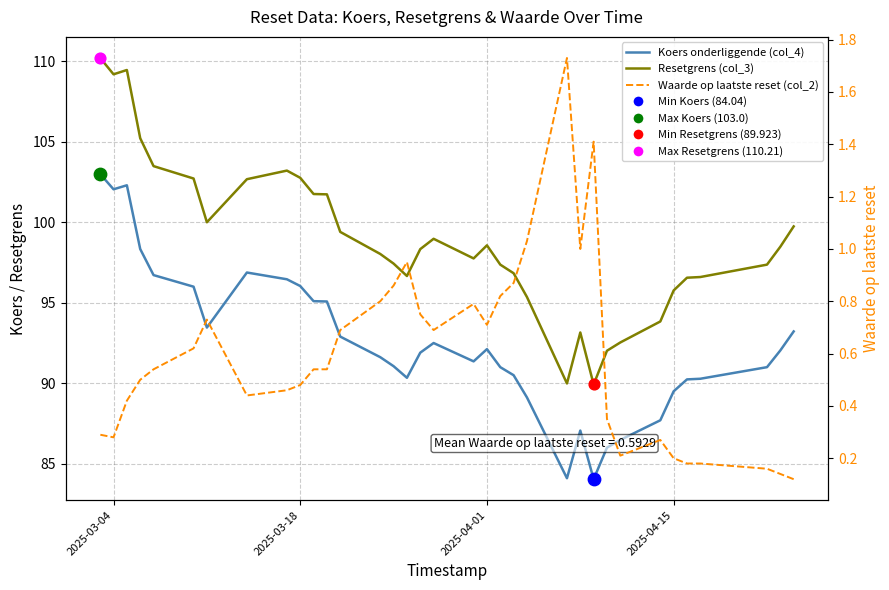

Which series reaches the maximum Y coordinate?

Resetgrens (col_3)